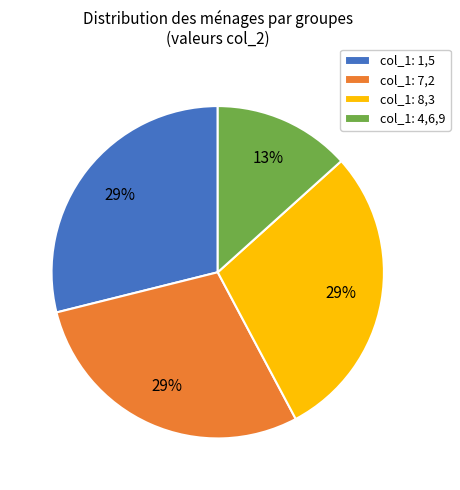

How many slices are in this pie chart?

4